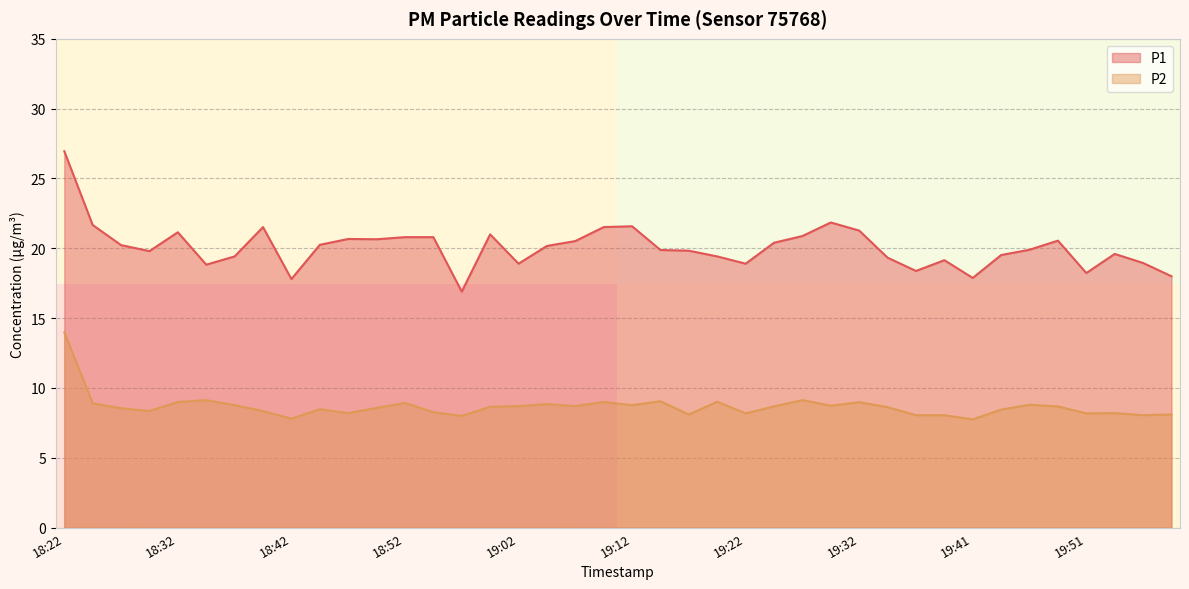

Does the chart display data point markers on the line(s)?

No